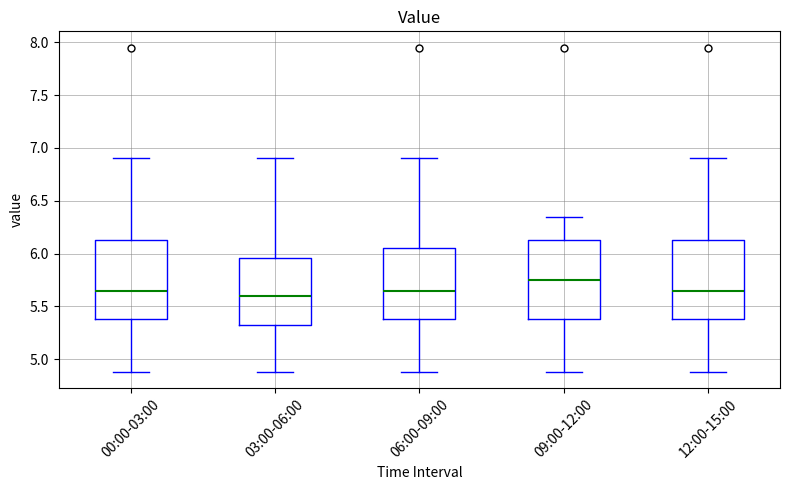

Where does the lower whisker of the box for 06:00-09:00 end on the y-axis? The values are not printed on the chart, so give them approximately, as read against the axis.

4.90